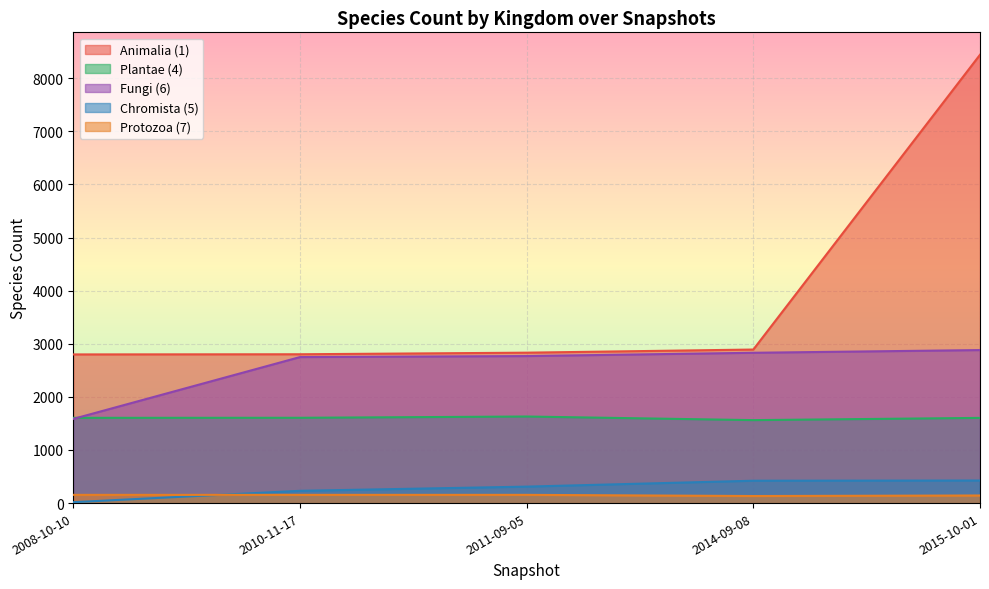

At which label does Plantae (4) first exceed 1605?

2010-11-17